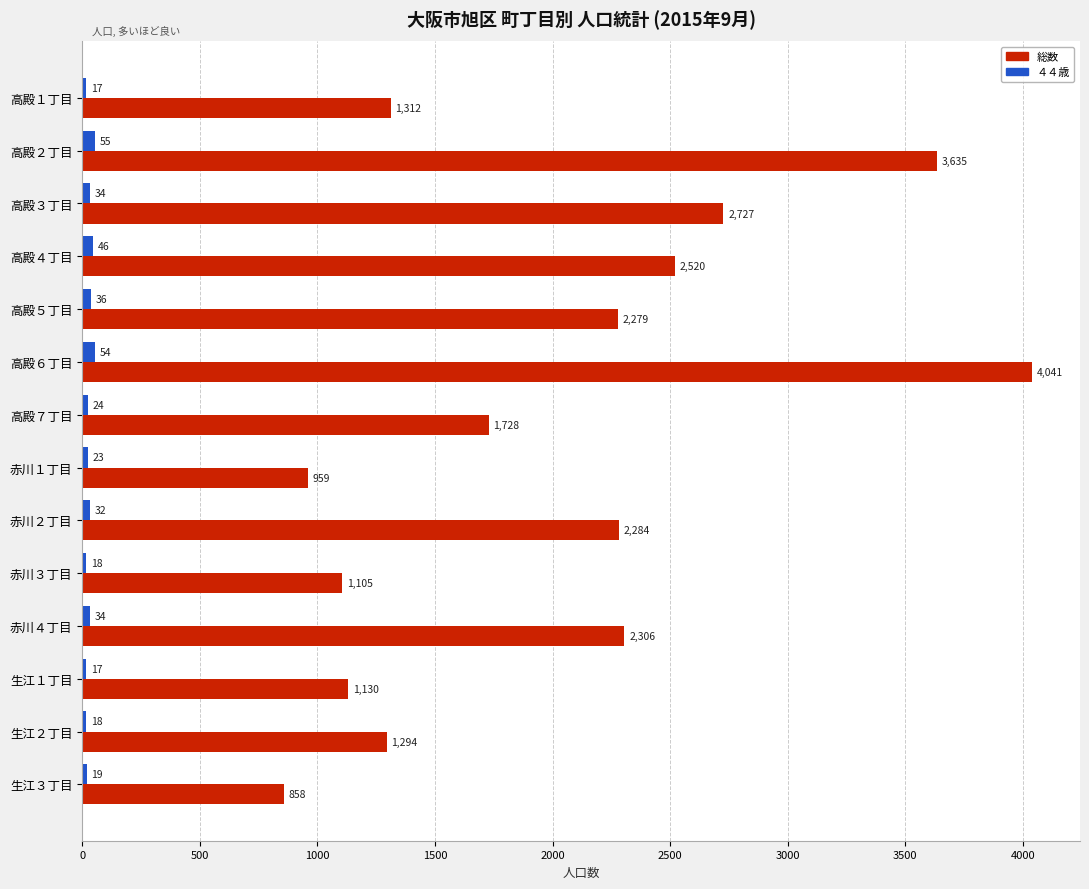

True or false: 総数 has a value of 691 at 高殿１丁目.

False